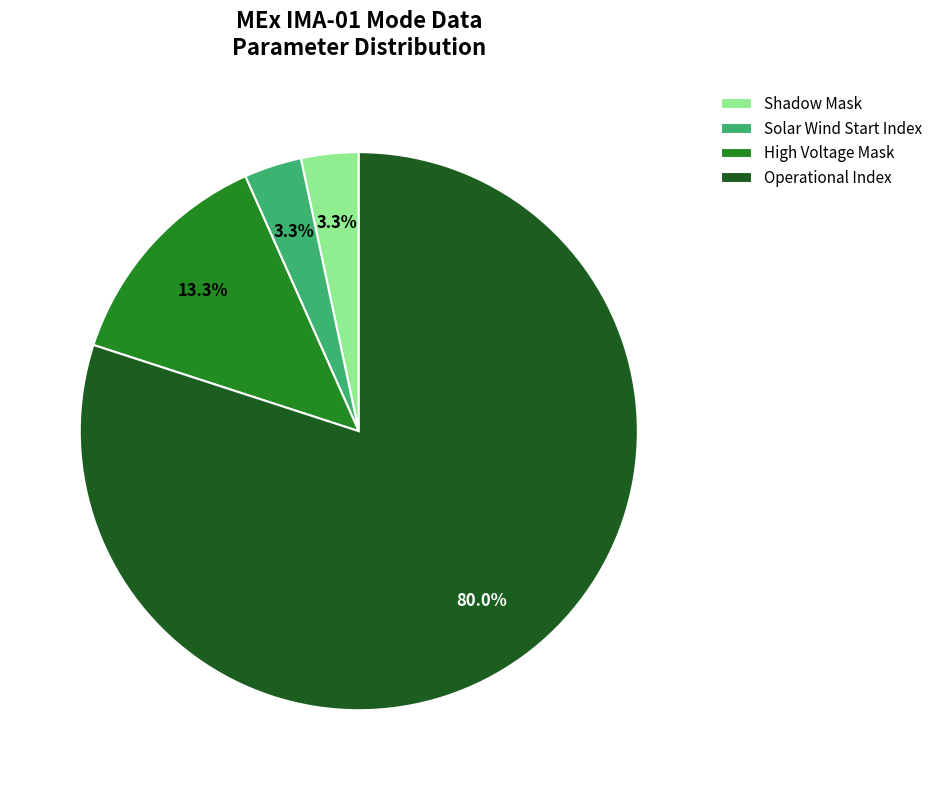

To the nearest percent, what portion does Shadow Mask represent?

3%